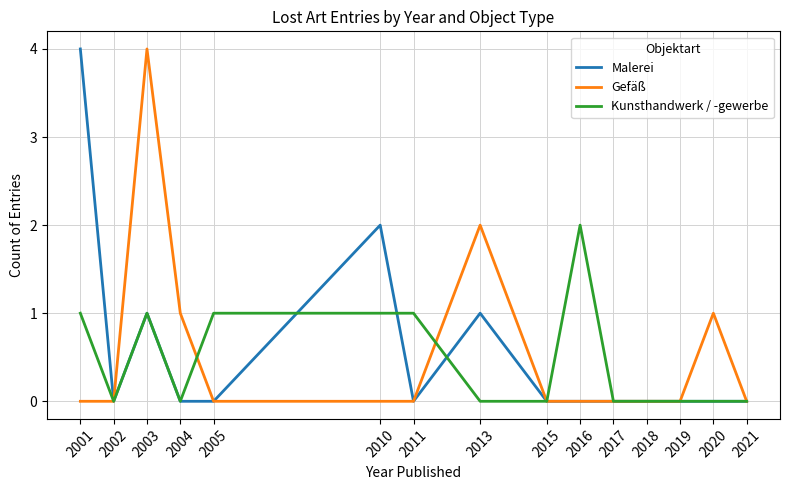

The value of Kunsthandwerk / -gewerbe at 2005 is 1. True or false?

True